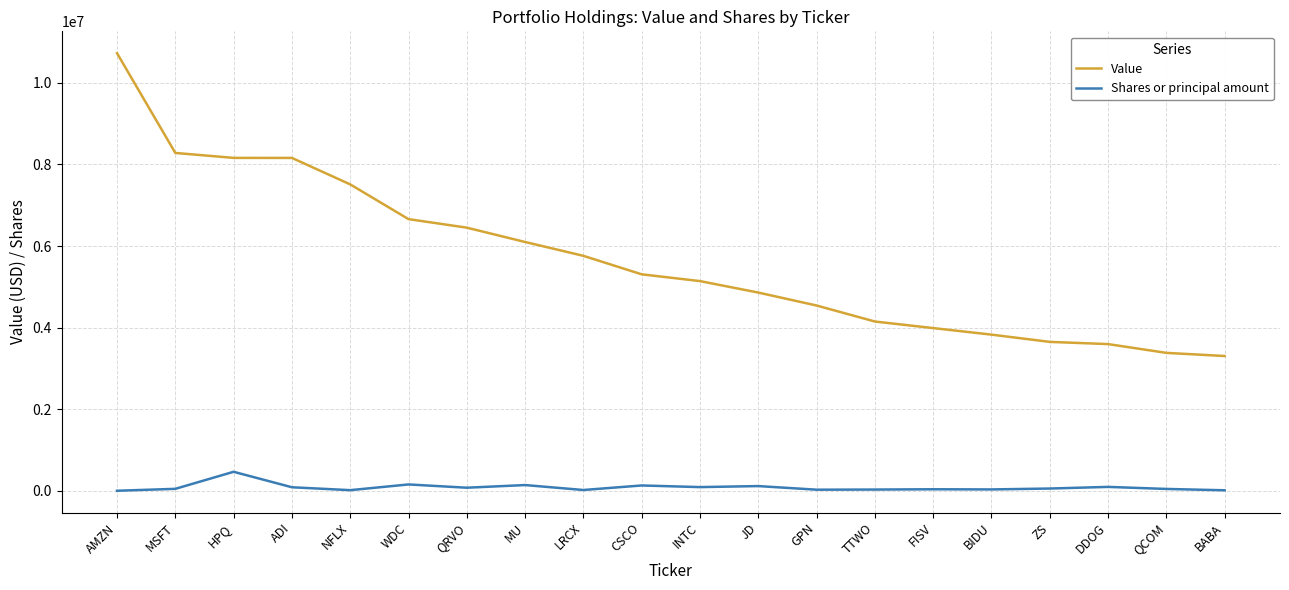

Which series has the largest total across all categories?

Value